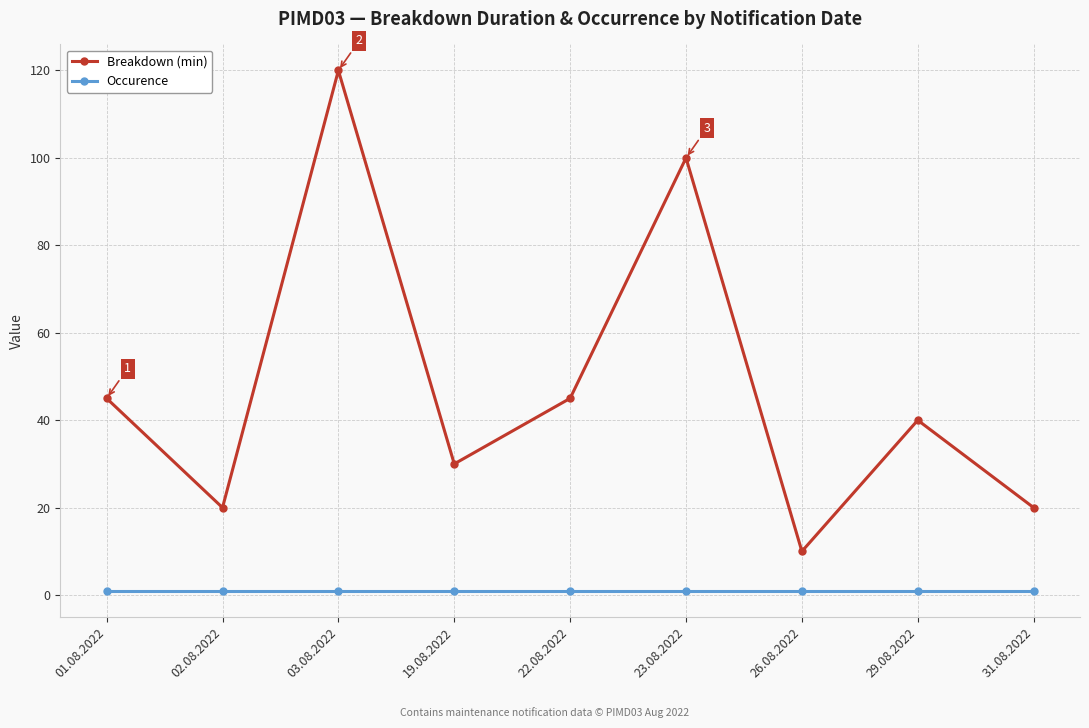

True or false: Occurence and Breakdown (min) cross at least once.

False